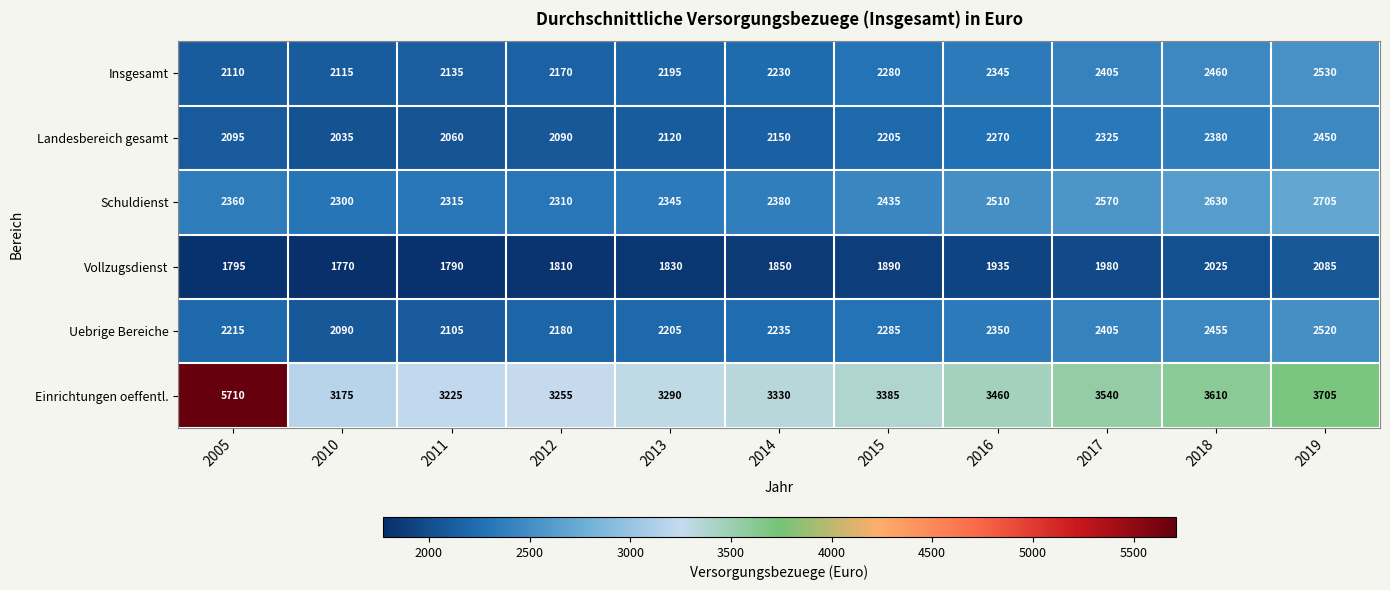

Which series has the widest spread of values?

Einrichtungen oeffentl.